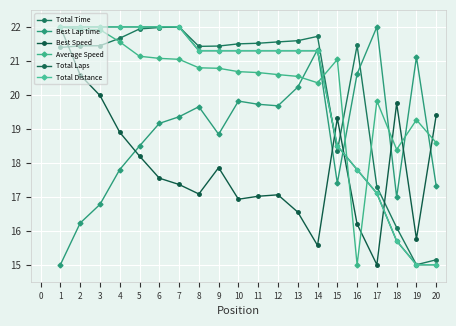

Reading left to right, transcribe all the data shown in this chart.

Total Time: 21.4	21.4	21.4	21.7	21.9	22.0	22.0	21.4	21.4	21.5	21.5	21.6	21.6	21.7	18.3	21.5	17.3	16.1	15.0	15.1
Best Lap time: 15.0	16.2	16.8	17.8	18.5	19.2	19.4	19.7	18.8	19.8	19.7	19.7	20.2	21.3	17.4	20.6	22.0	17.0	21.1	17.3
Best Speed: 22.0	20.6	20.0	18.9	18.2	17.5	17.4	17.1	17.9	16.9	17.0	17.1	16.5	15.6	19.3	16.2	15.0	19.7	15.8	19.4
Average Speed: 22.0	21.9	21.9	21.6	21.1	21.1	21.0	20.8	20.8	20.7	20.7	20.6	20.5	20.4	21.0	15.0	19.8	18.4	19.3	18.6
Total Laps: 22.0	22.0	22.0	22.0	22.0	22.0	22.0	21.3	21.3	21.3	21.3	21.3	21.3	21.3	18.5	17.8	17.1	15.7	15.0	15.0
Total Distance: 22.0	22.0	22.0	22.0	22.0	22.0	22.0	21.3	21.3	21.3	21.3	21.3	21.3	21.3	18.5	17.8	17.1	15.7	15.0	15.0